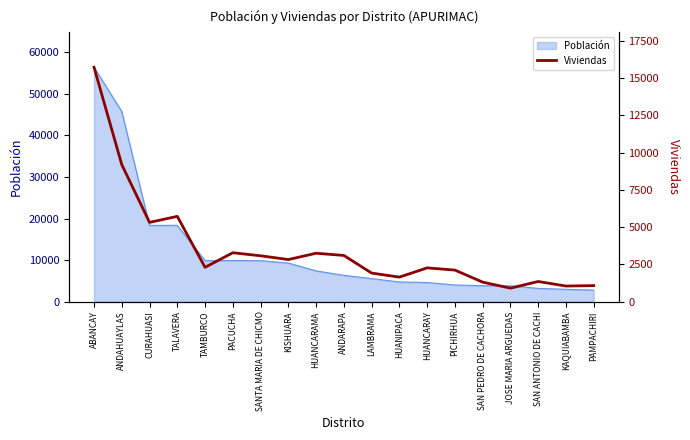

What is the difference between the maximum and minimum values?

14810